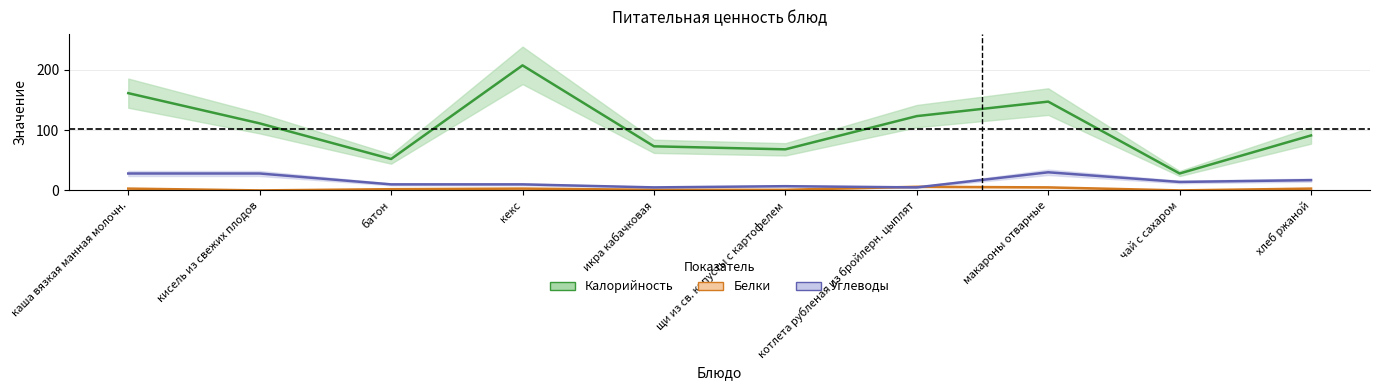

Which series changed the most between щи из св. капусты с картофелем and хлеб ржаной?

Калорийность